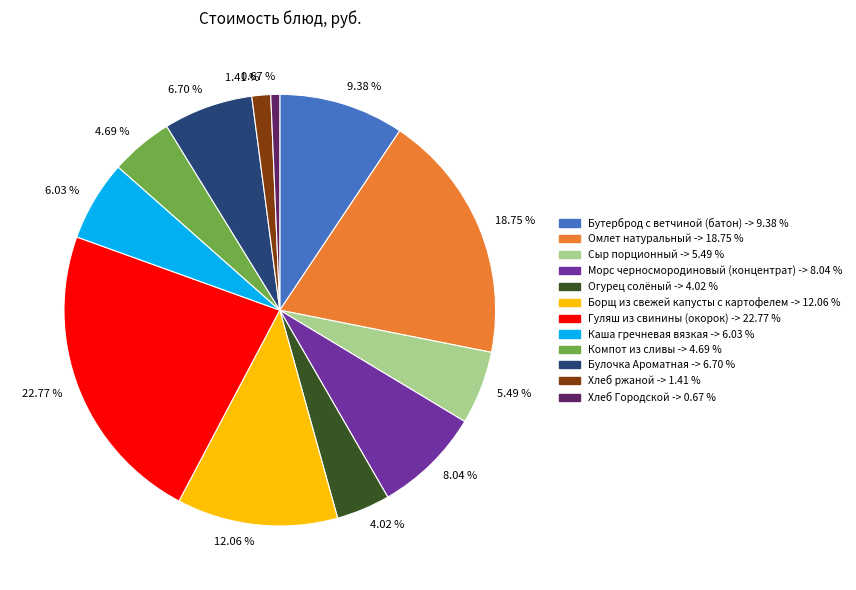

Does any single category account for the majority?

No